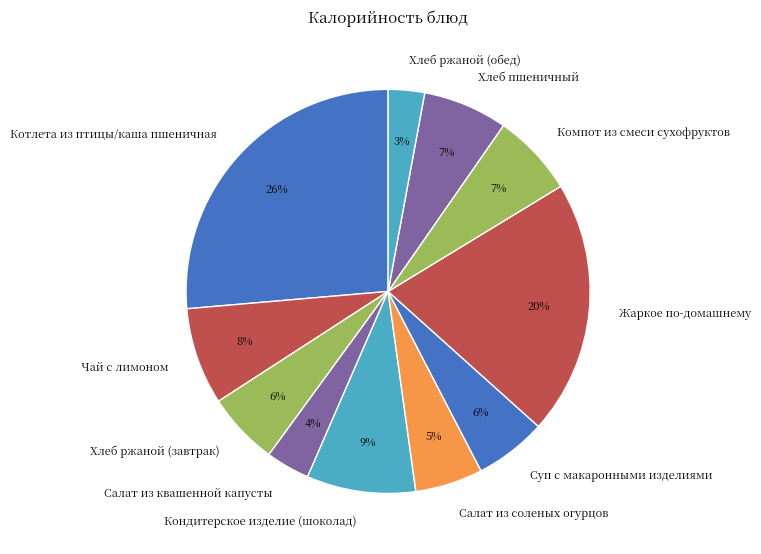

To the nearest percent, what is the difference between the largest and smallest slice percentages?

23%